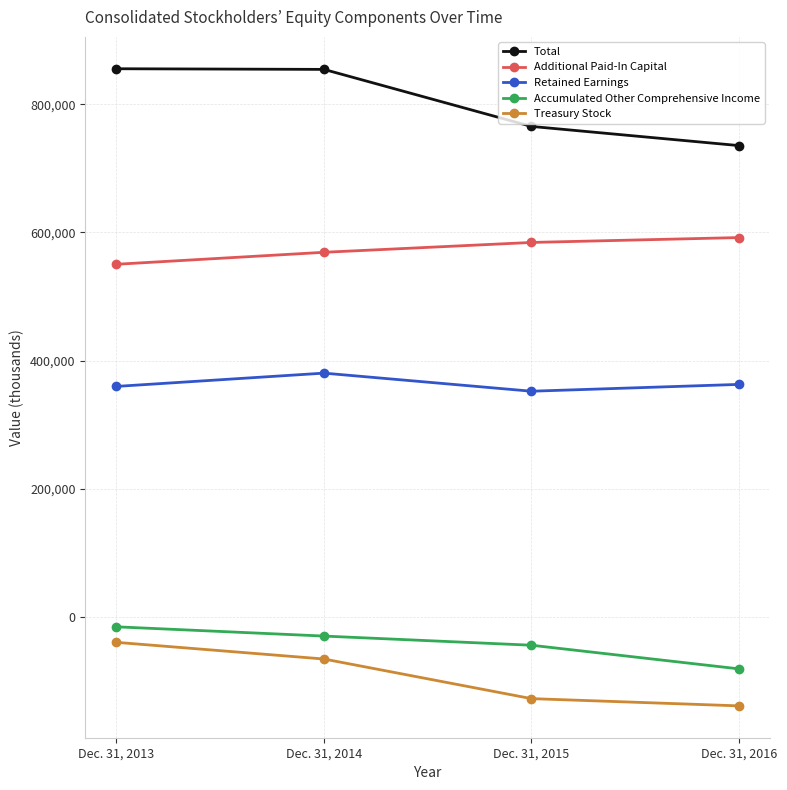

Which series has the largest range (max minus min)?

Total